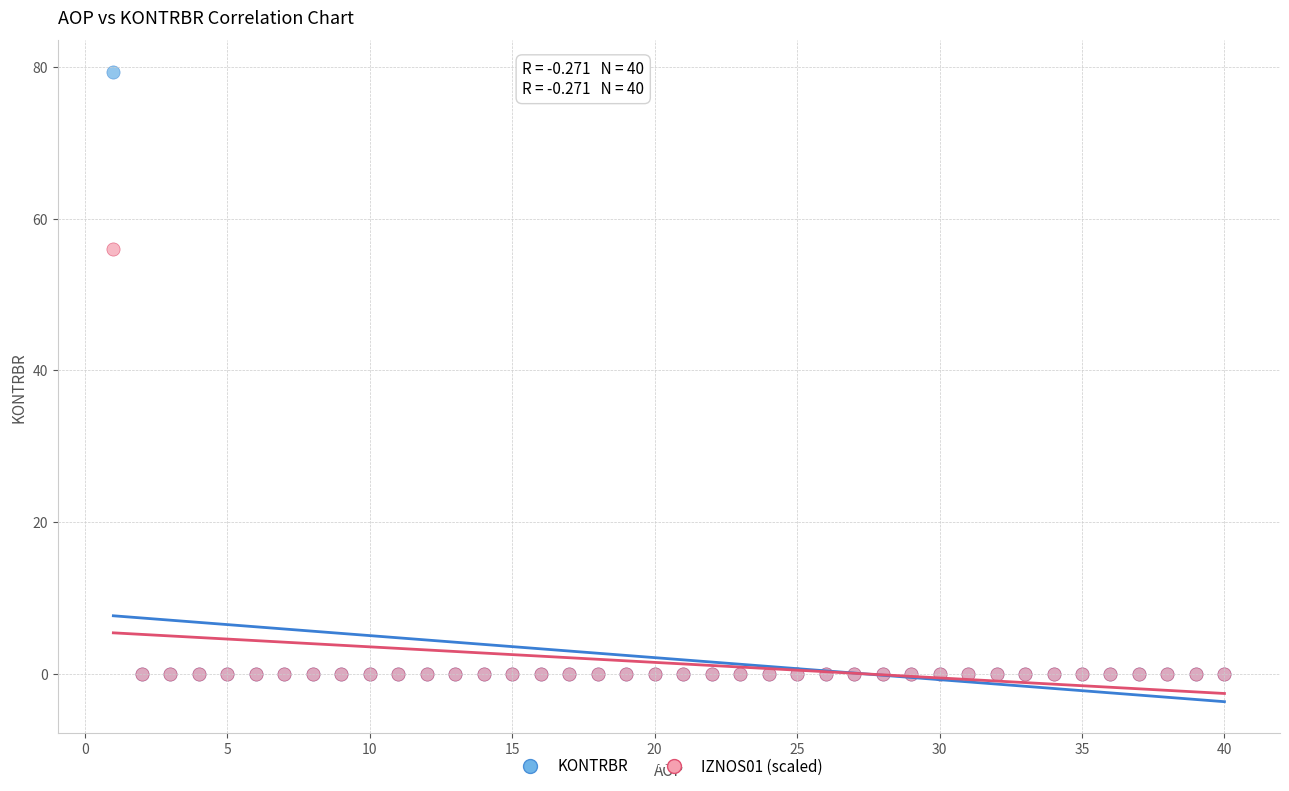

Across all series, what Y value is closest to 39?

56.0